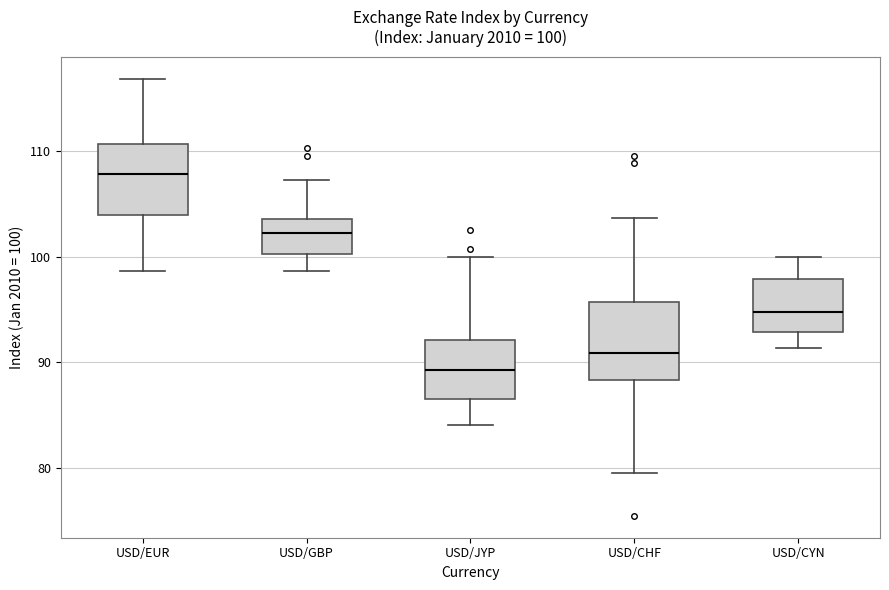

Which box has the highest median line?

USD/EUR